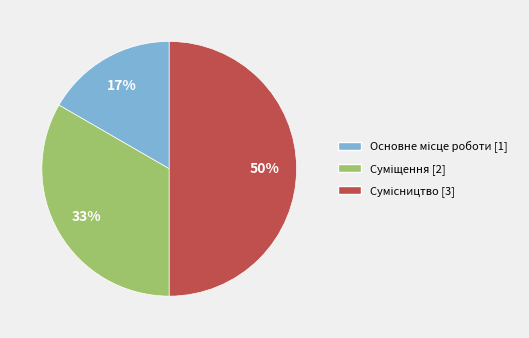

To the nearest percent, what is the difference between the largest and smallest slice percentages?

33%